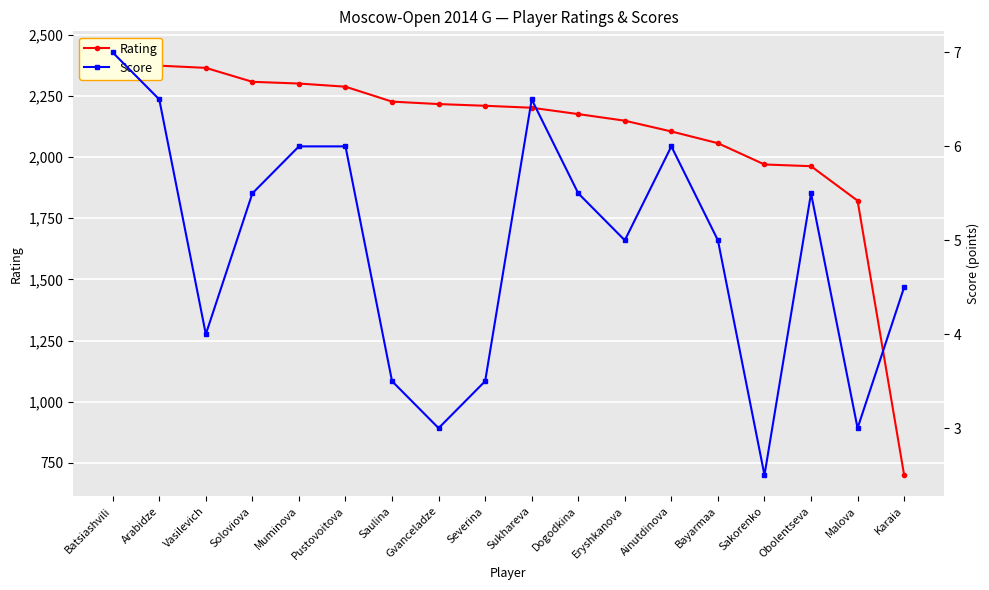

How many lines are shown in the chart?

2